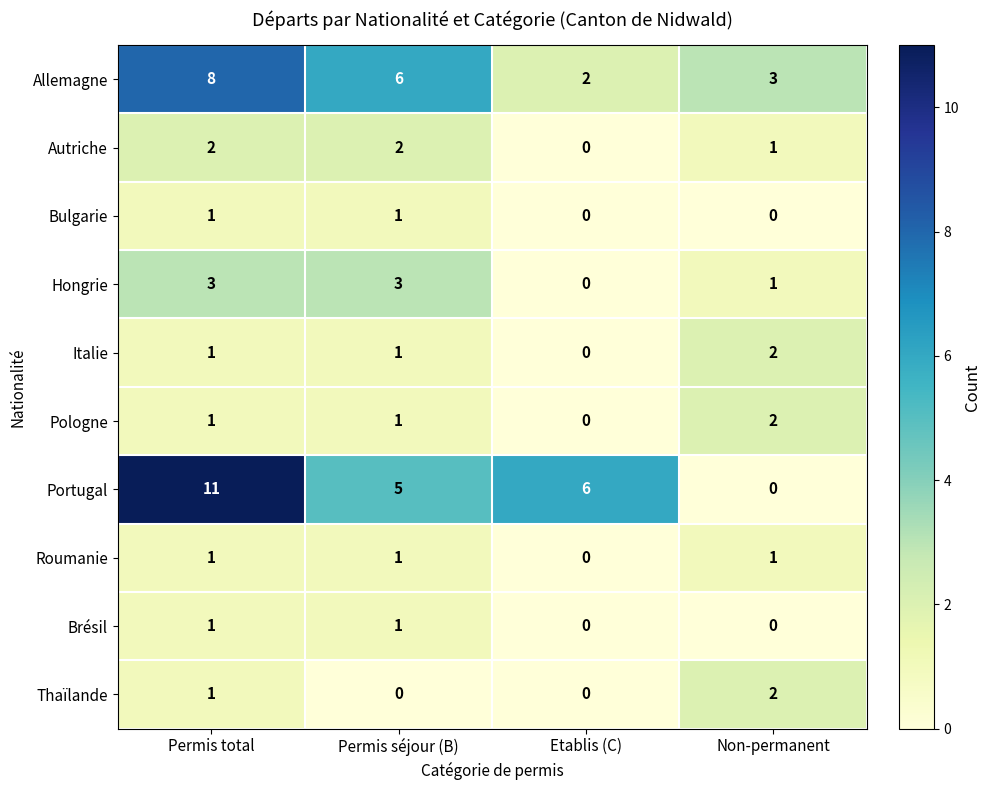

Is it true that Pologne equals 1 at Permis séjour (B)?

True